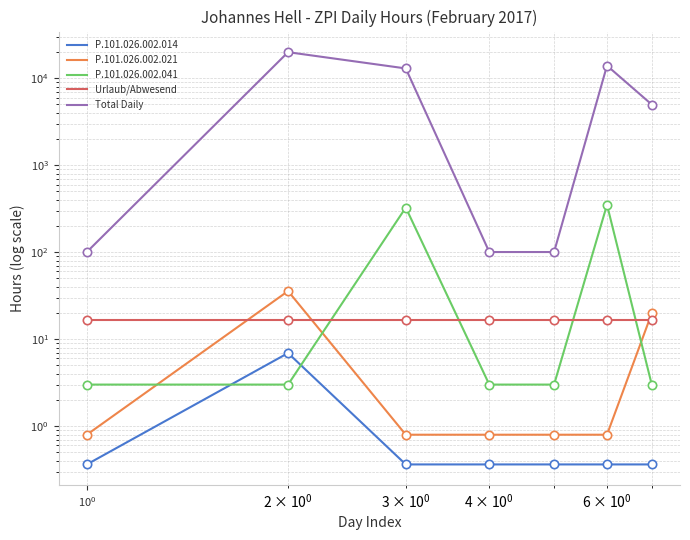

True or false: P.101.026.002.014 and Urlaub/Abwesend intersect in this chart.

False